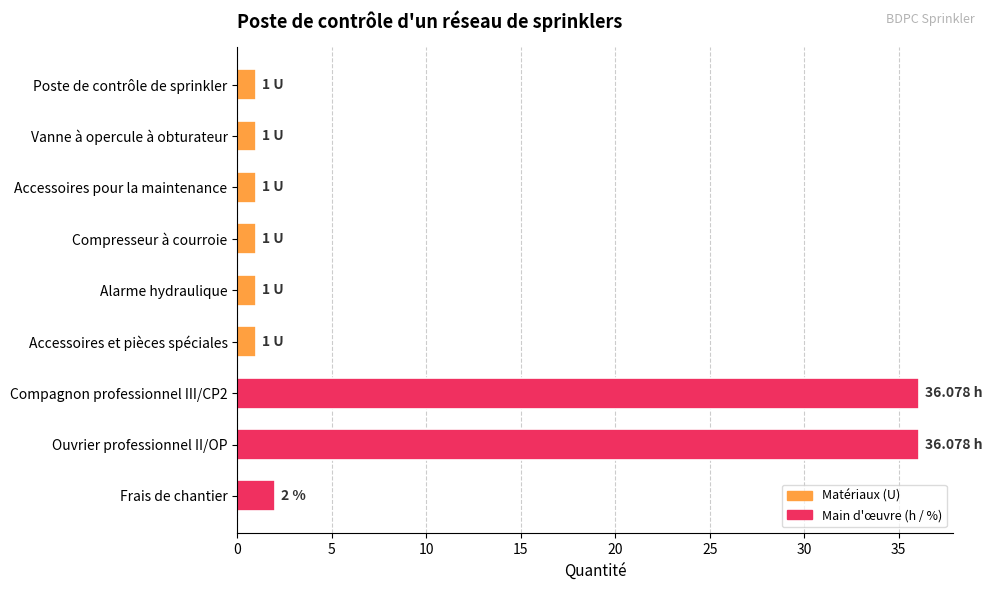

What is the sum of all values?

80.2